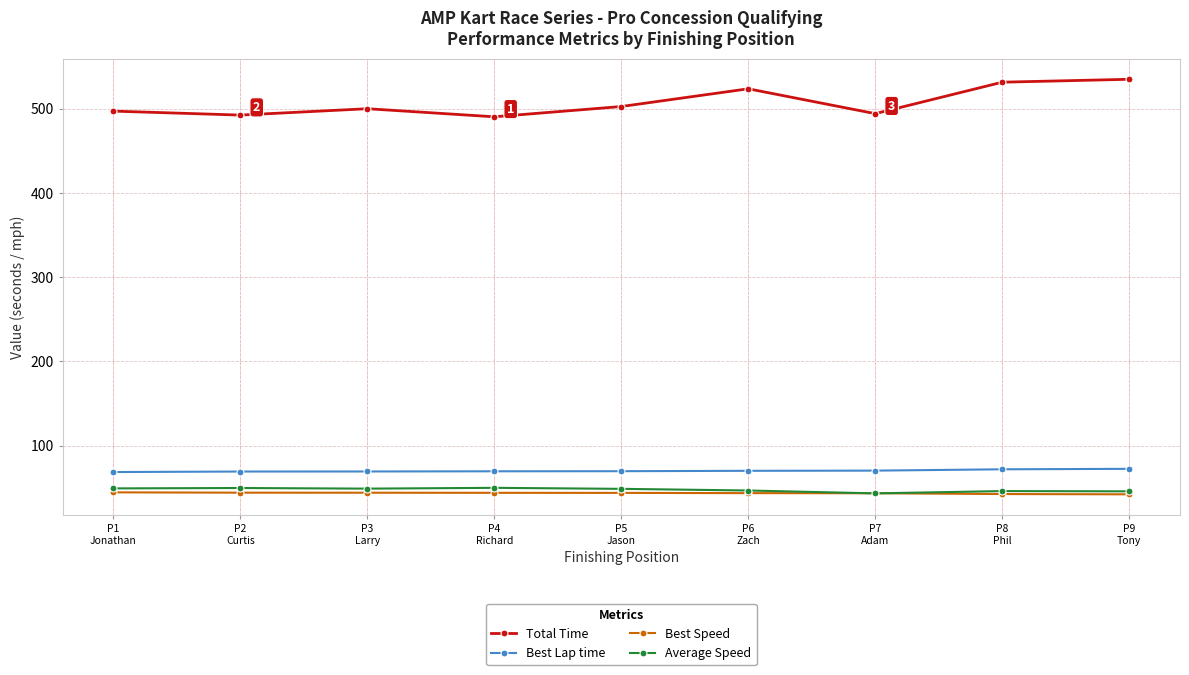

The value of Best Speed at P3
Larry is 10.6. True or false?

False